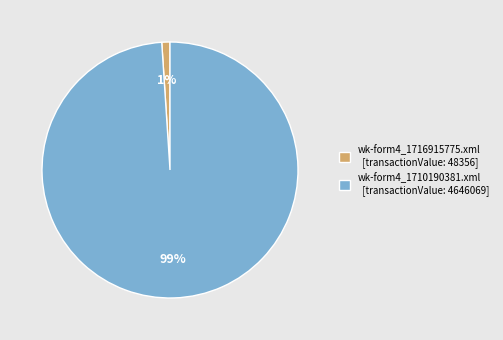

True or false: wk-form4_1716915775.xml accounts for 12% of the total.

False